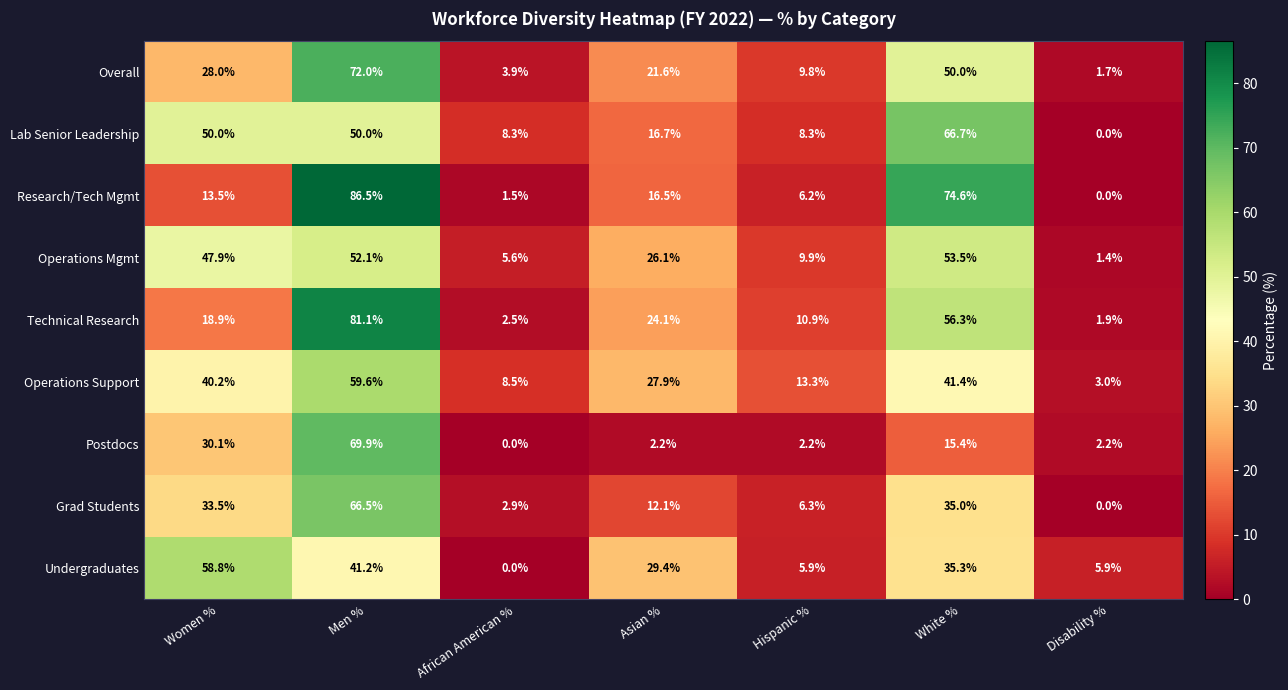

Which series has the widest spread of values?

Research/Tech Mgmt